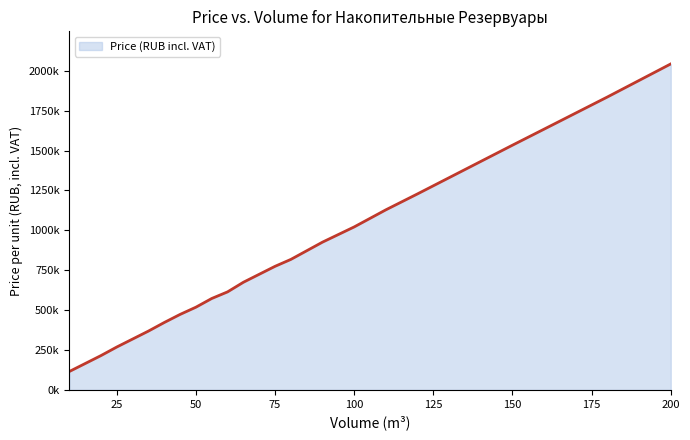

Reading left to right, extract all data points from this chart.

115200	165120	215040	268800	318720	368640	422400	473088	518400	572928	614400	674688	724608	774528	817920	926208	1021440	1128576	1228416	1330176	1431936	1533696	1634304	1835904	2042880